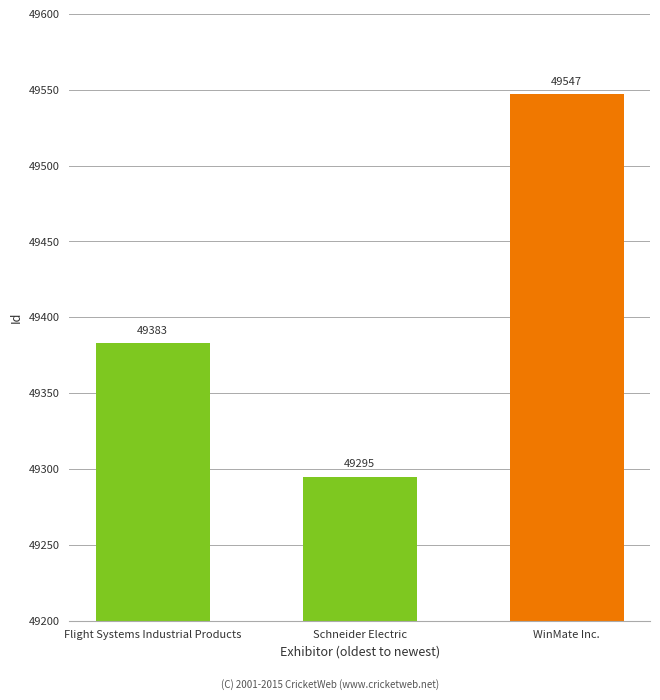

What is the label of the 2nd bar from the right?

Schneider Electric